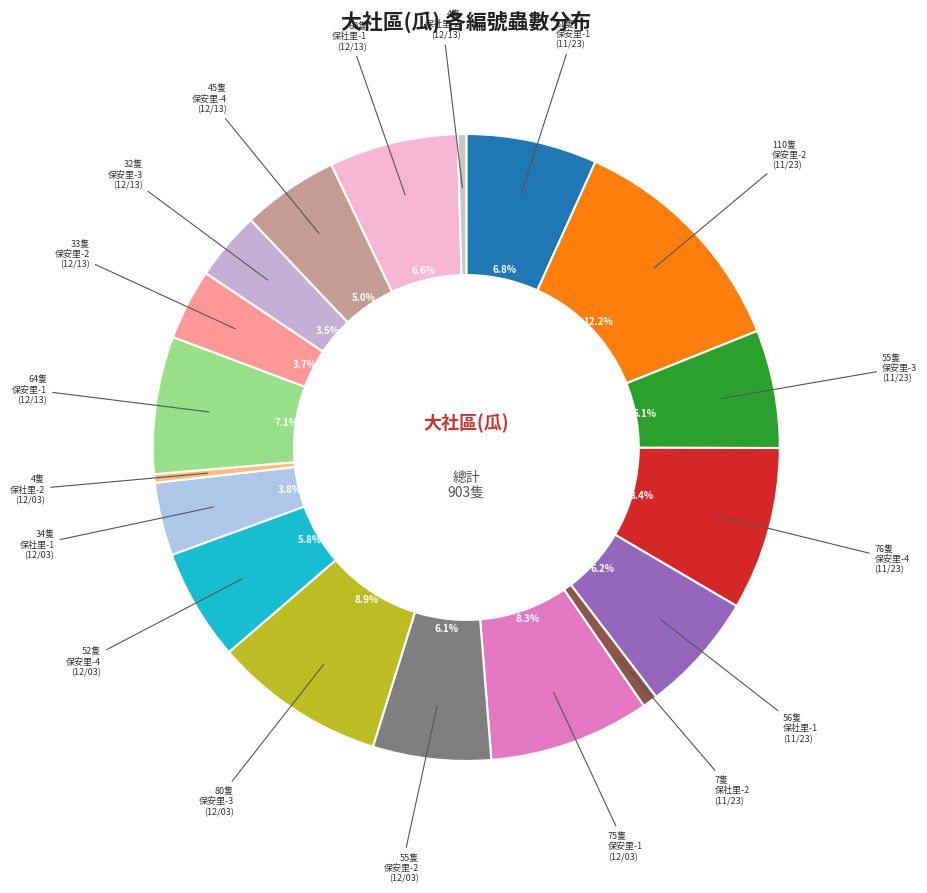

How many segments does this pie chart have?

18